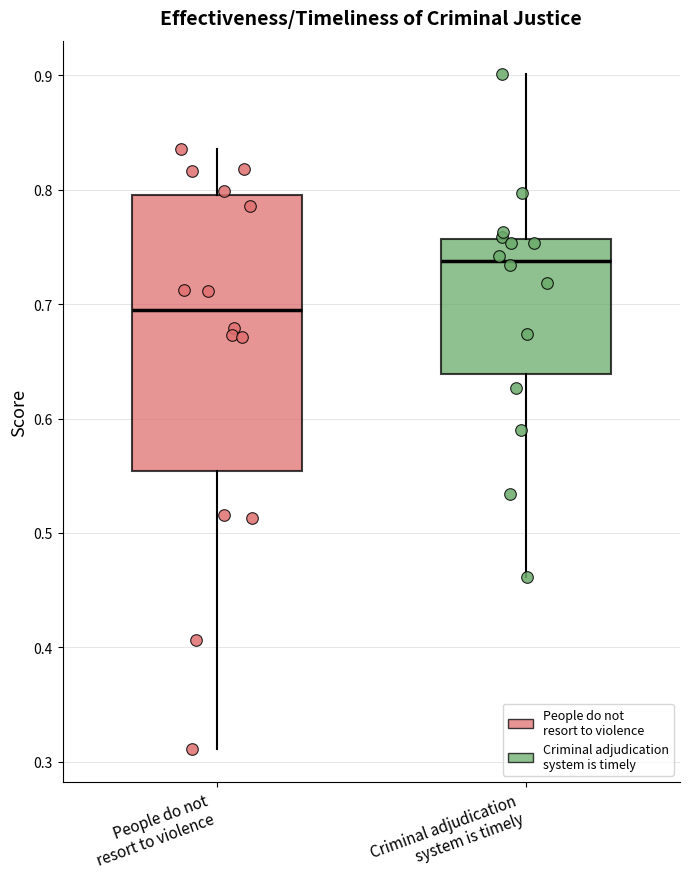

Where does the median line of the box for Criminal adjudication system is timely sit on the y-axis? The values are not printed on the chart, so give them approximately, as read against the axis.

0.74